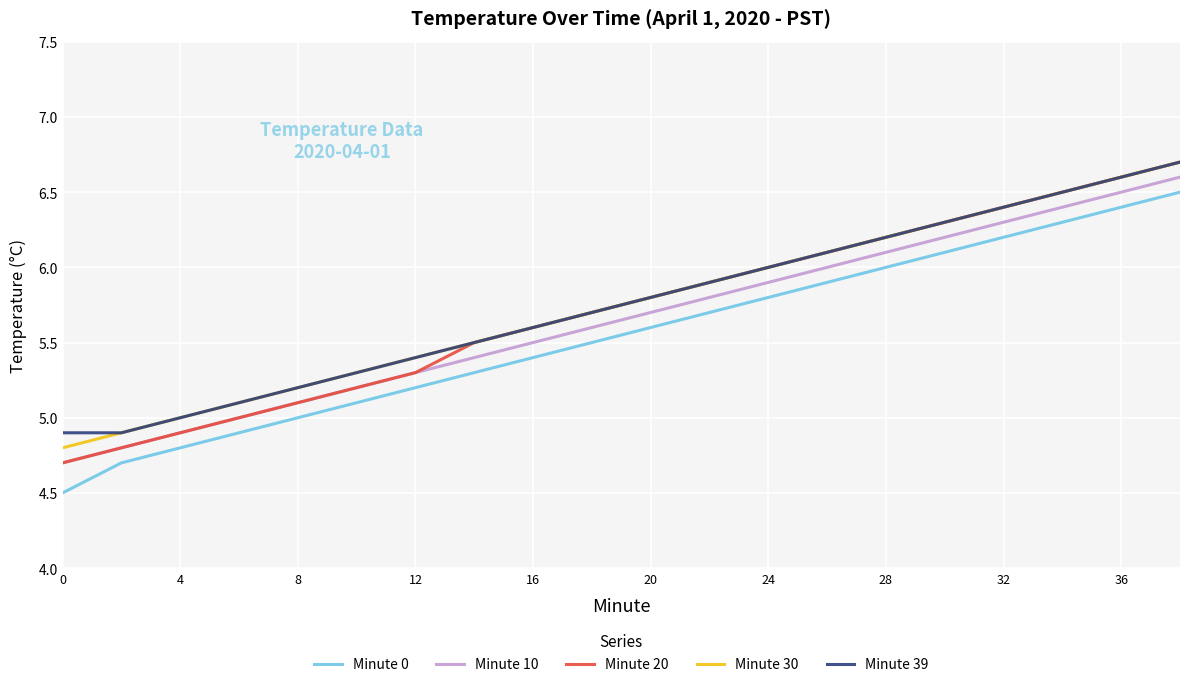

What is the minimum value shown in the chart?

4.5